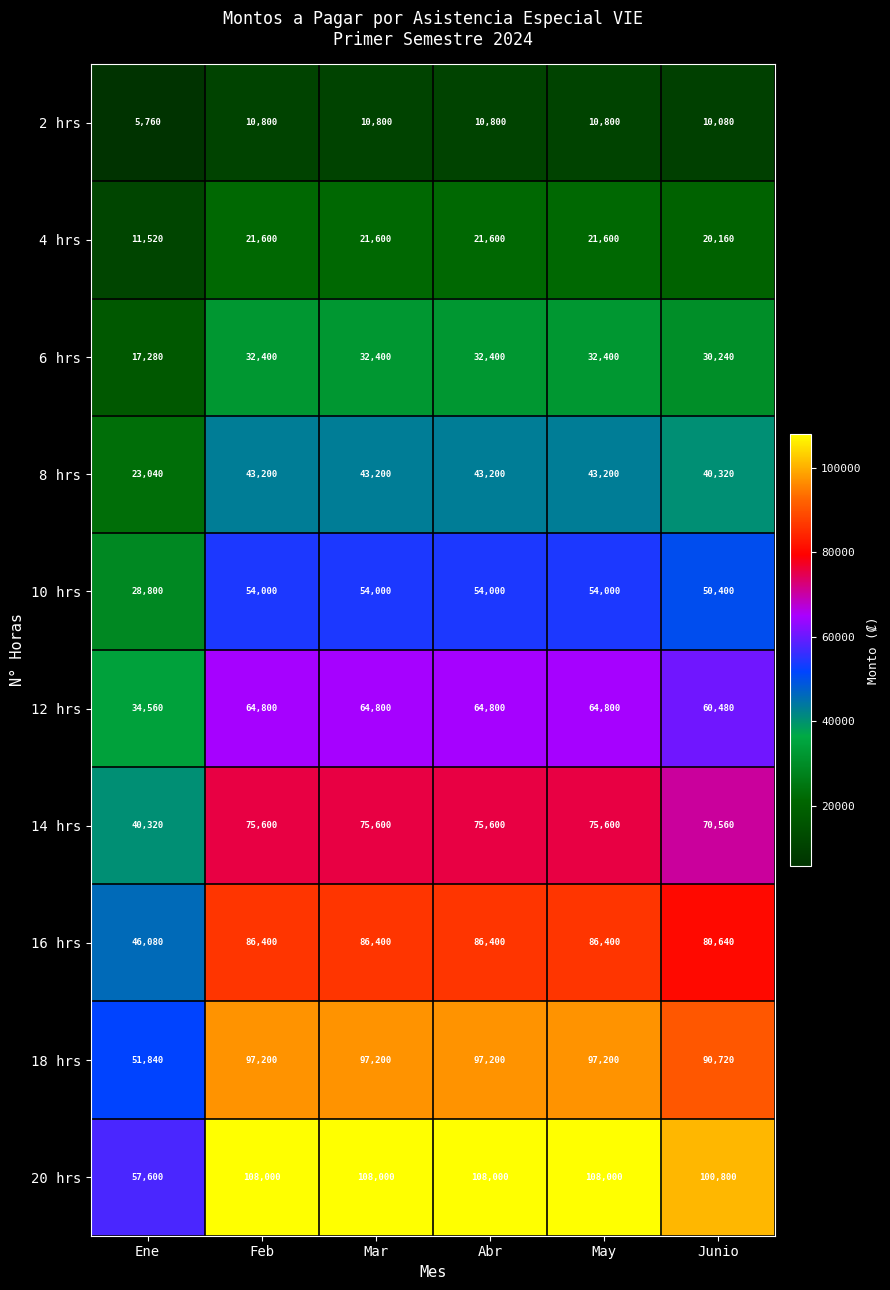

What is the sum of all 10 hrs values?

295200